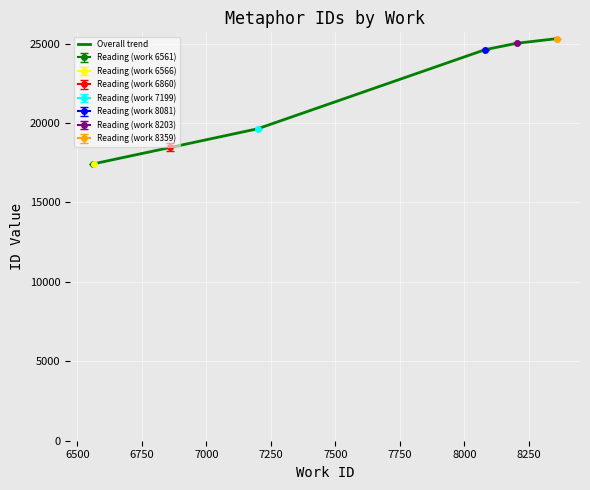

How many values are below 19639?

3